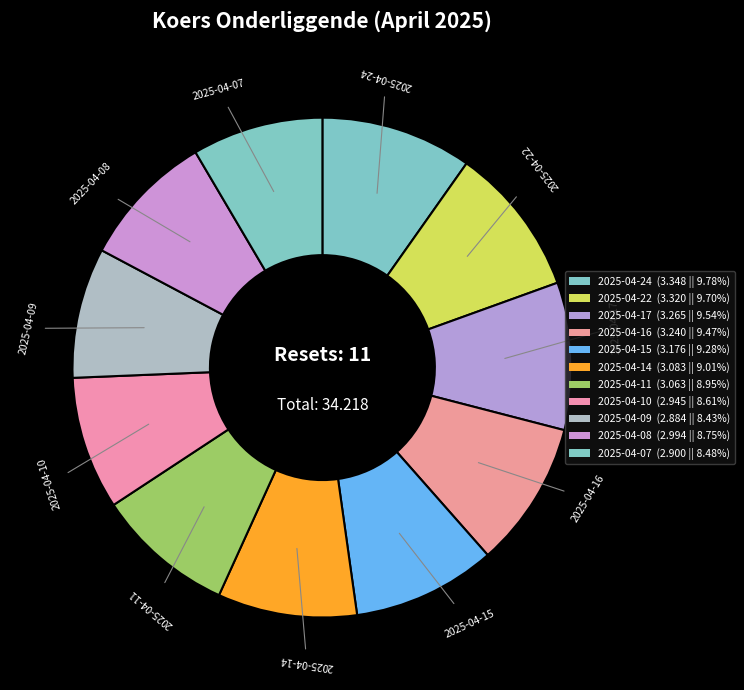

How many slices are in this pie chart?

11